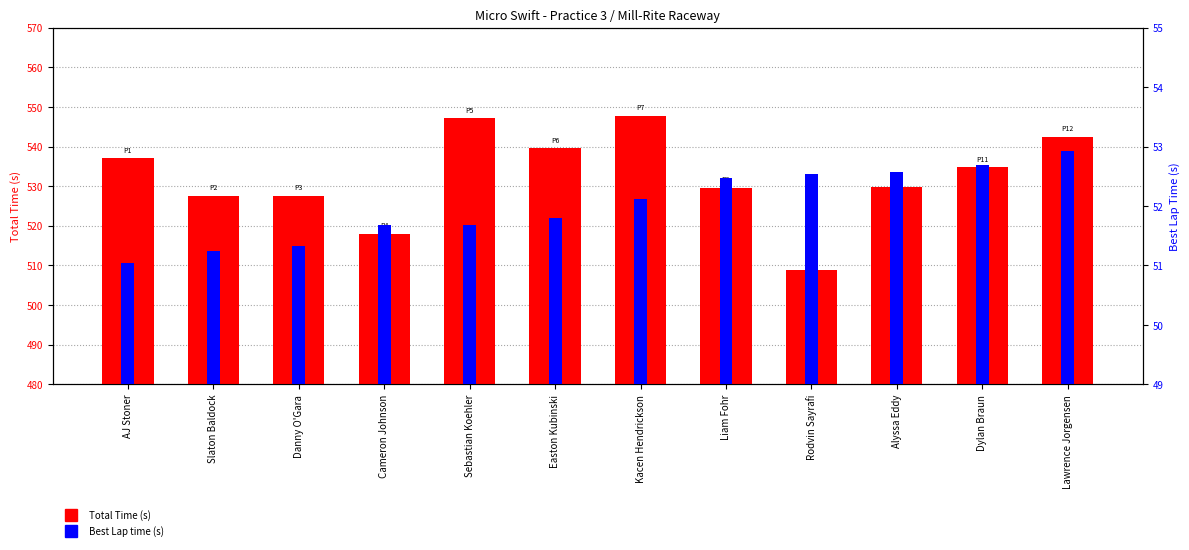

Which has a higher value, Rodvin Sayrafi or Sebastian Koehler?

Sebastian Koehler